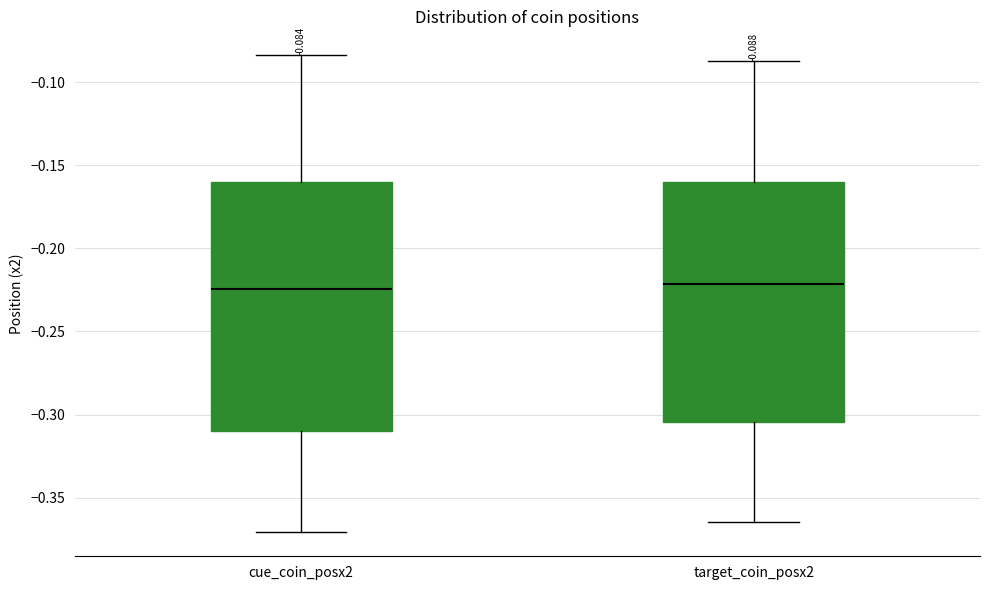

Comparing the boxes themselves (not the whiskers), which one is the tallest?

cue_coin_posx2